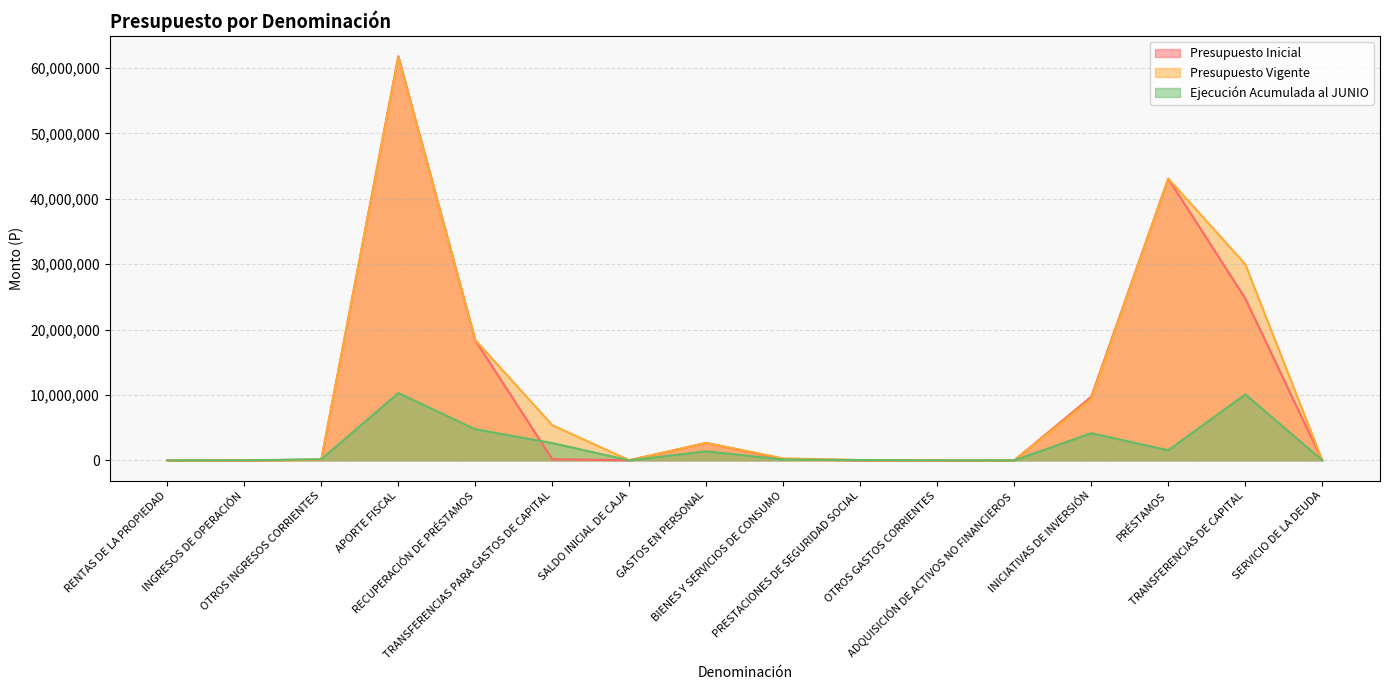

List the series in order of their peak value, lowest first.

Ejecución Acumulada al JUNIO, Presupuesto Vigente, Presupuesto Inicial